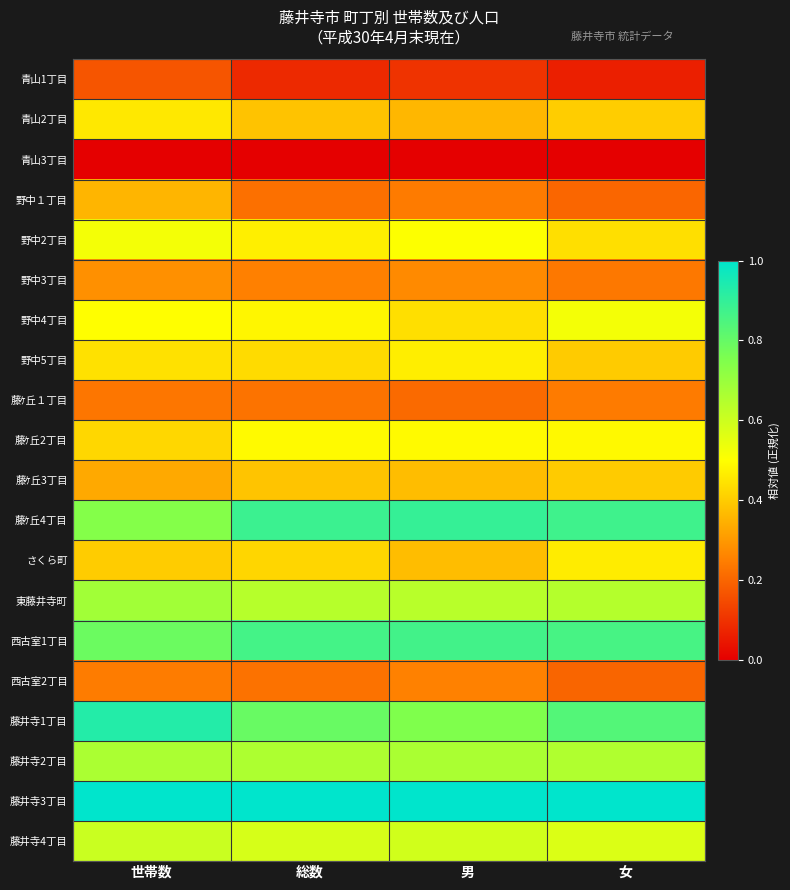

At which category is the sum across all series the highest?

世帯数